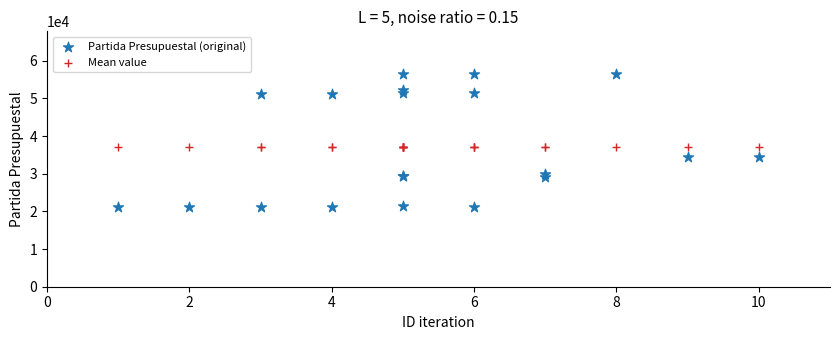

Which series reaches the maximum Y coordinate?

Partida Presupuestal (original)